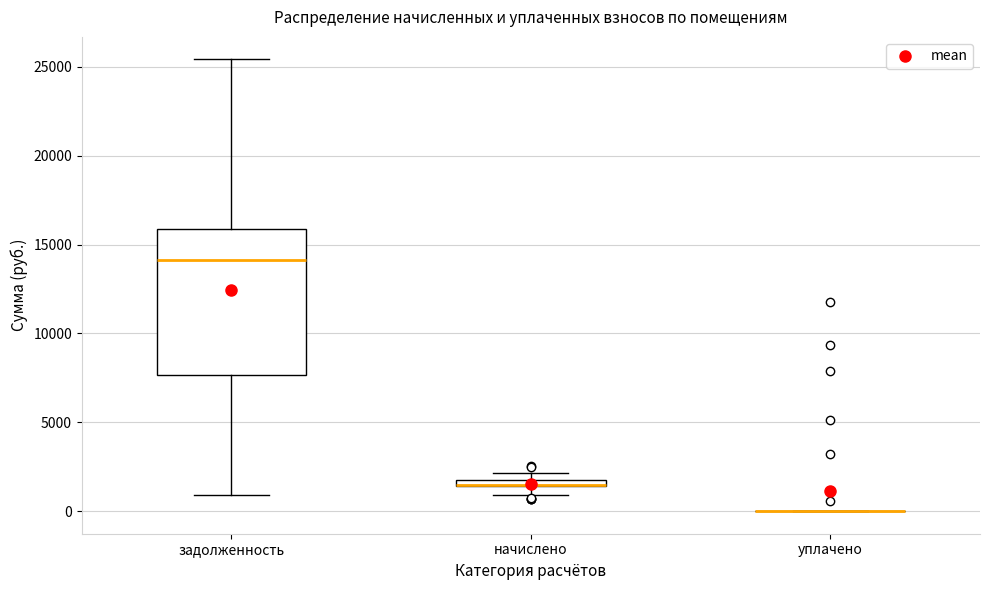

Comparing the boxes themselves (not the whiskers), which one is the tallest?

задолженность